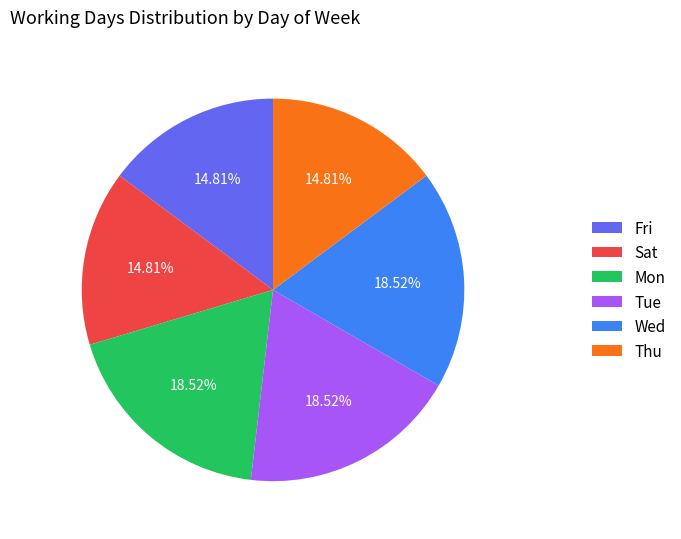

Is it true that Tue is 30% of the pie?

False